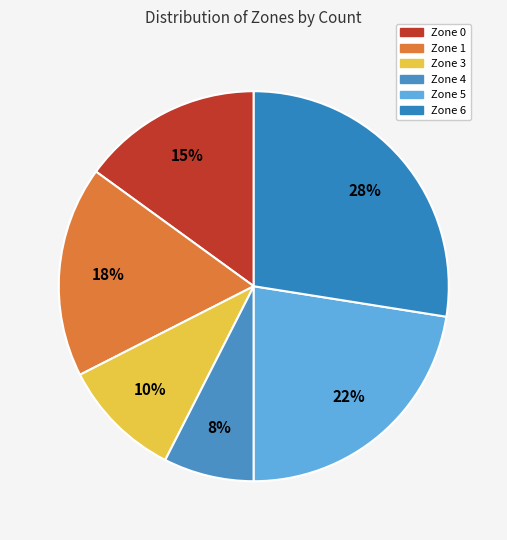

To the nearest percent, what is the difference between the largest and smallest slice percentages?

20%